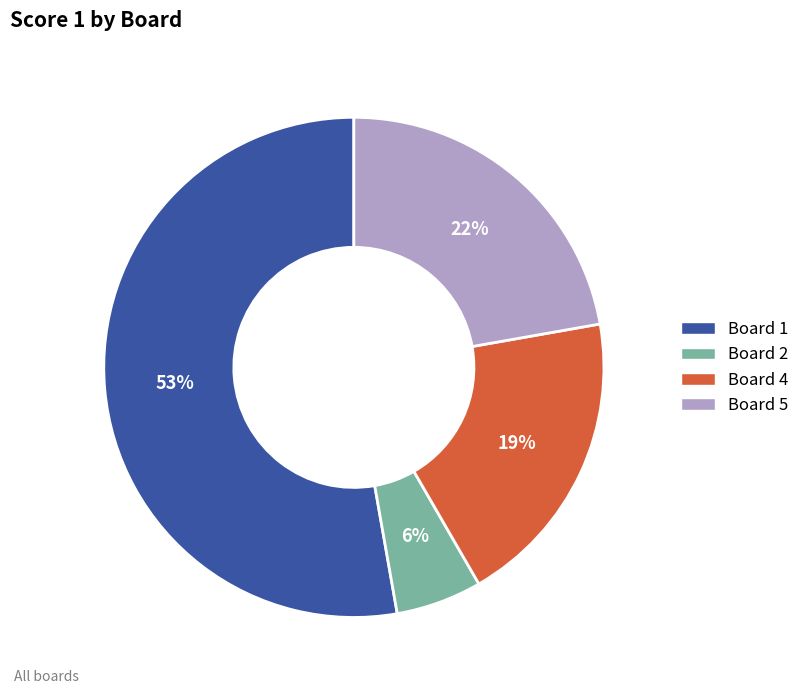

To the nearest percent, what is the average slice percentage?

25%